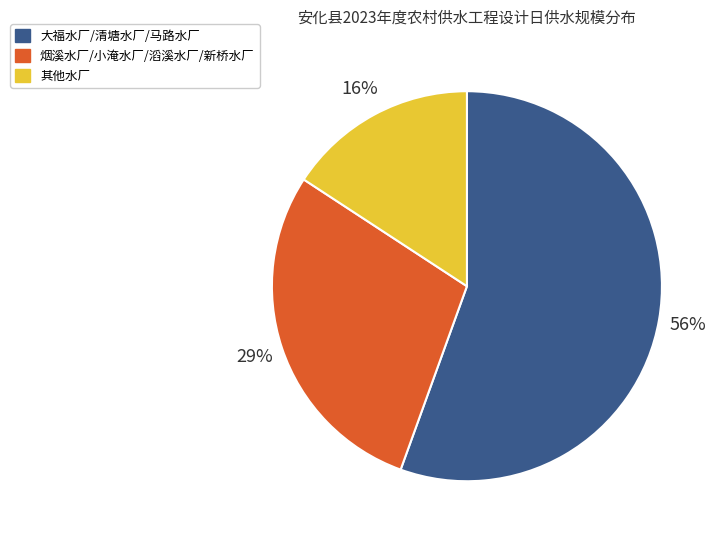

How many segments does this pie chart have?

3